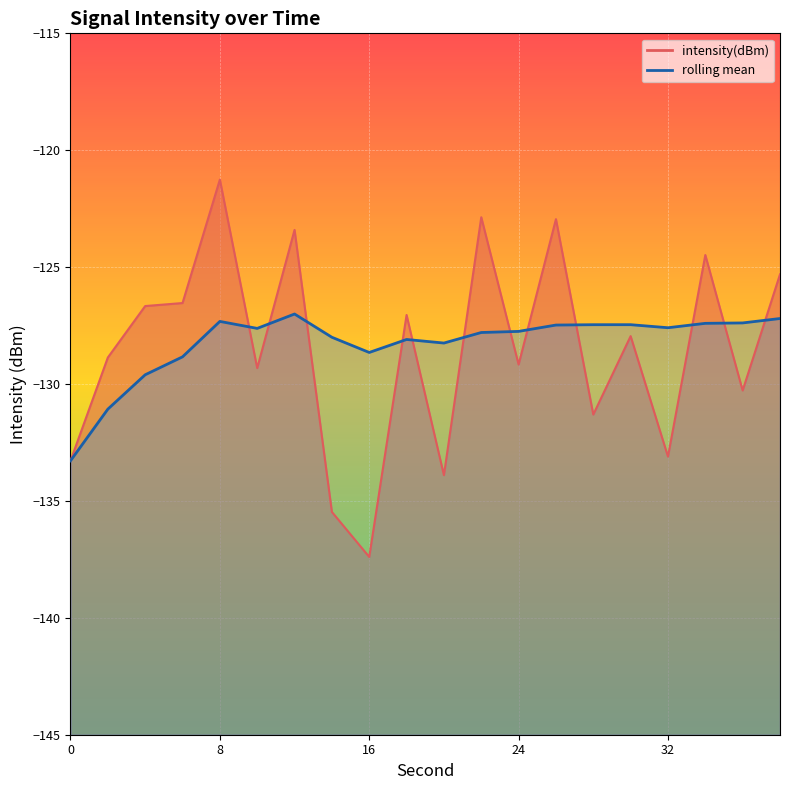

At which category does intensity(dBm) reach its first local peak?

8